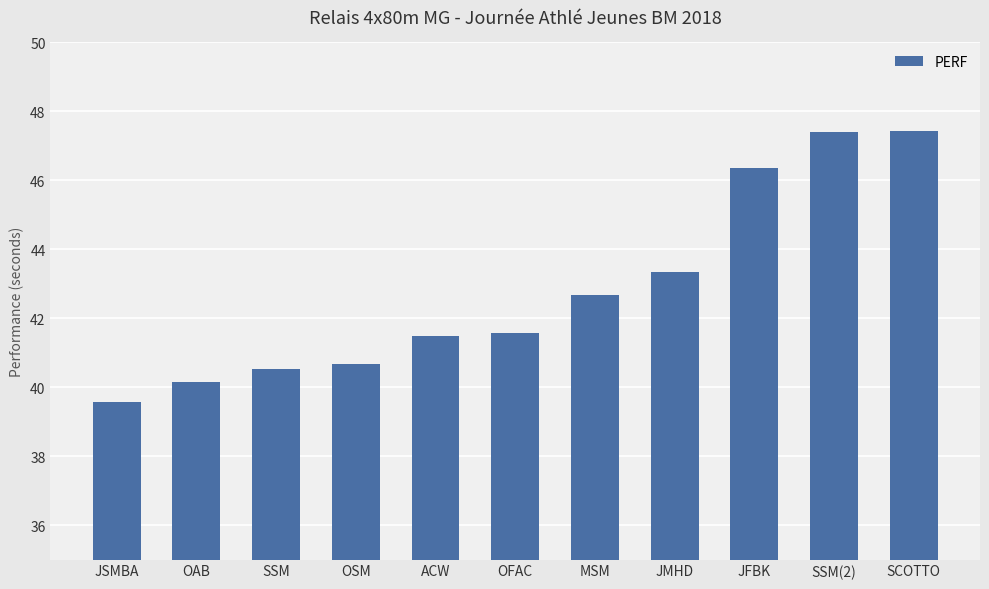

How many values are below 41?

4